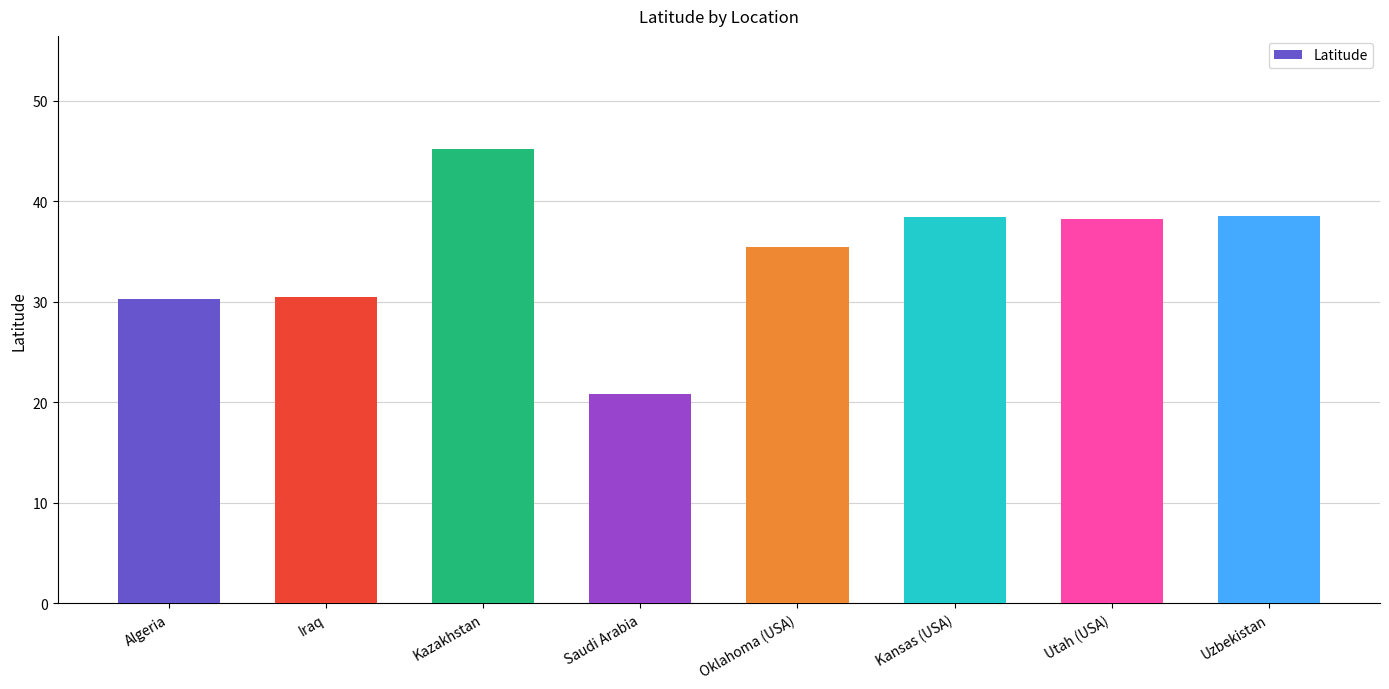

Count the number of categories in the chart.

8